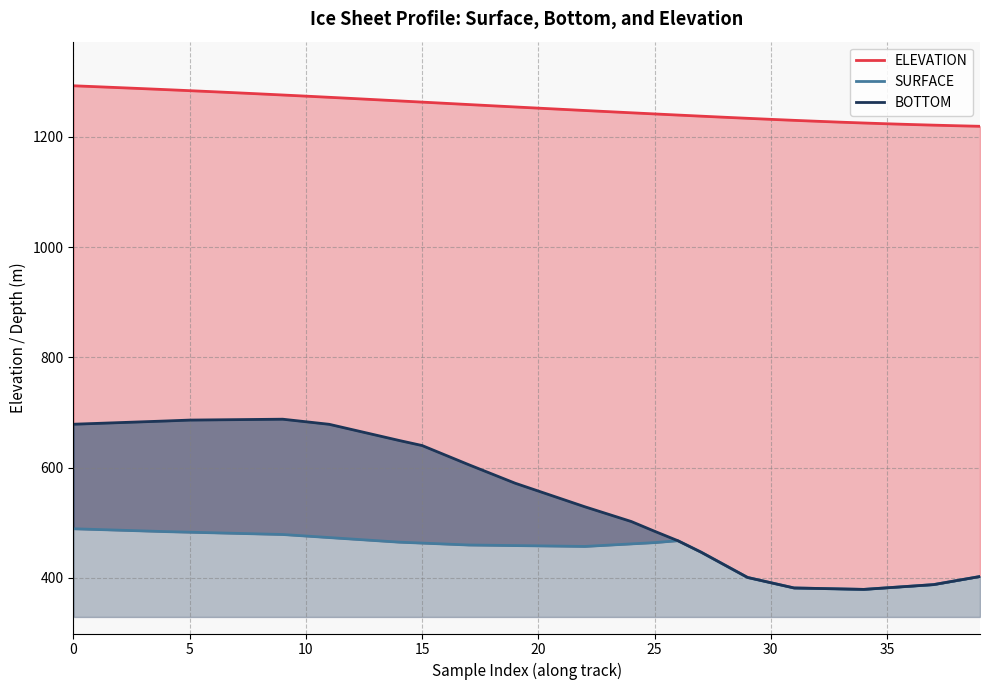

What is the maximum value shown in the chart?

1292.6